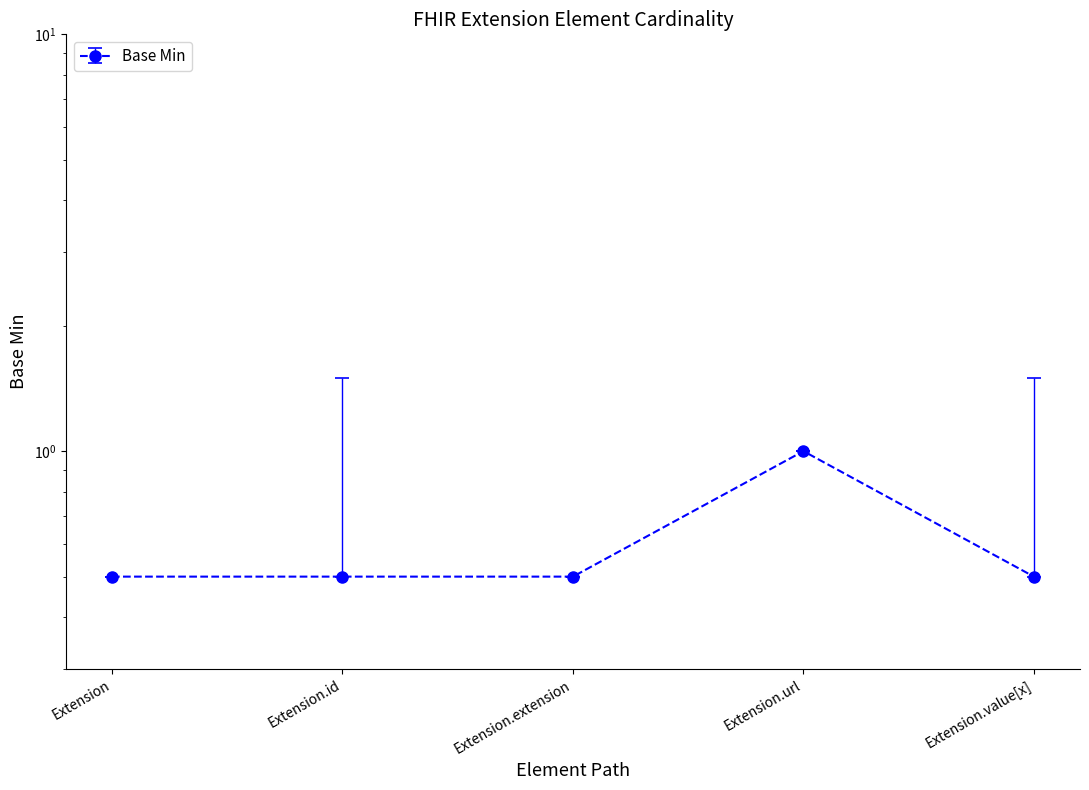

Which label corresponds to the largest value in the chart?

Extension.url